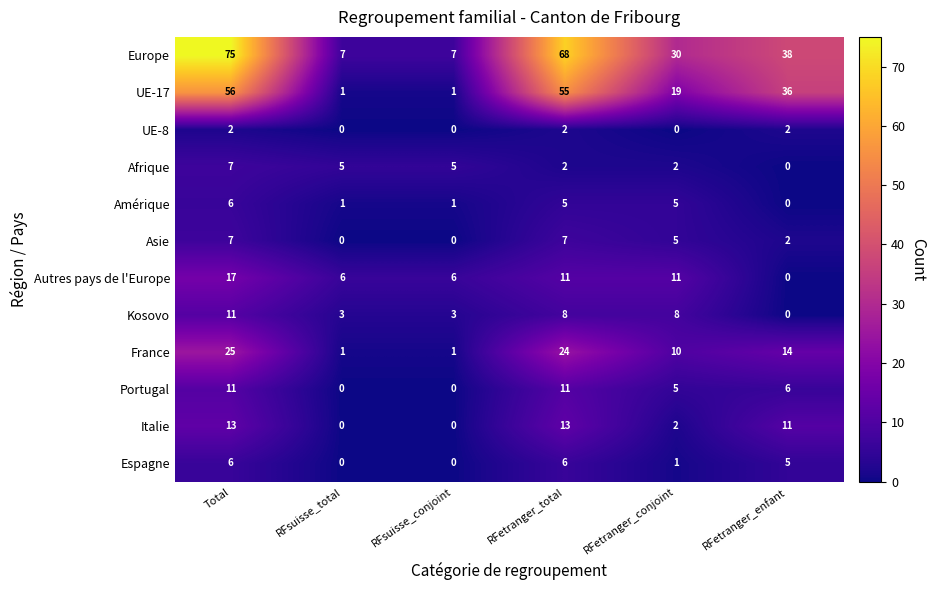

What is the maximum value for France?

25